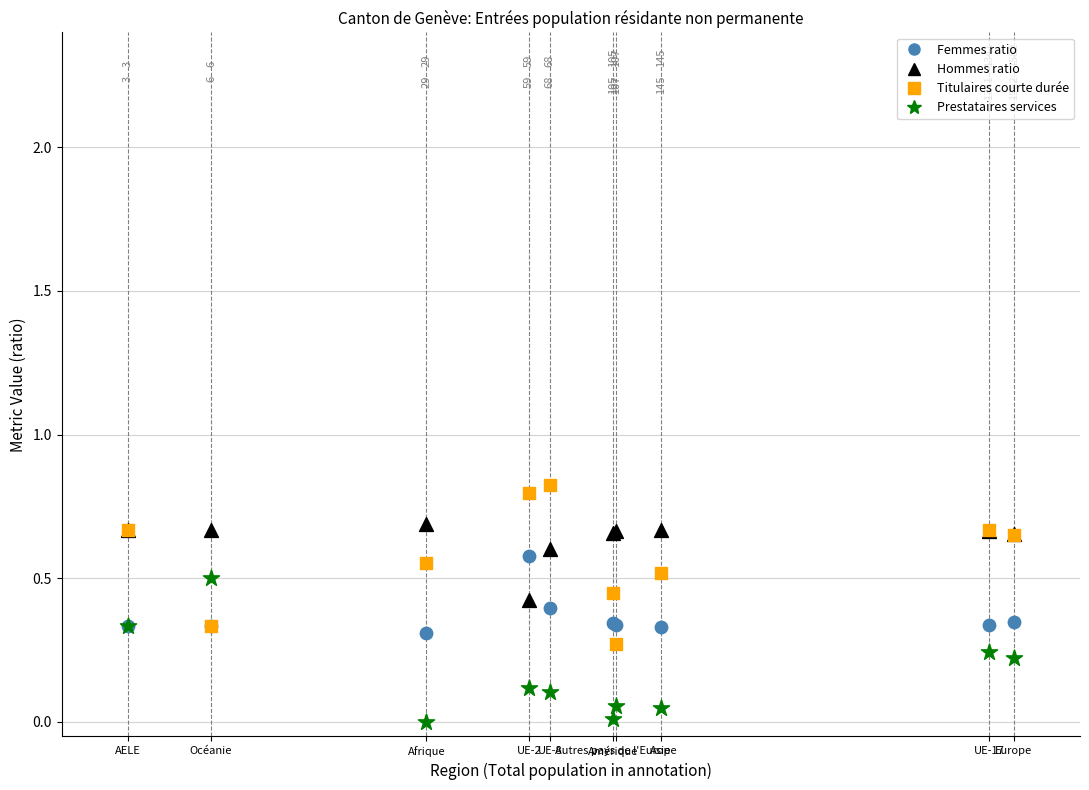

Which series reaches the minimum Y coordinate?

Prestataires services